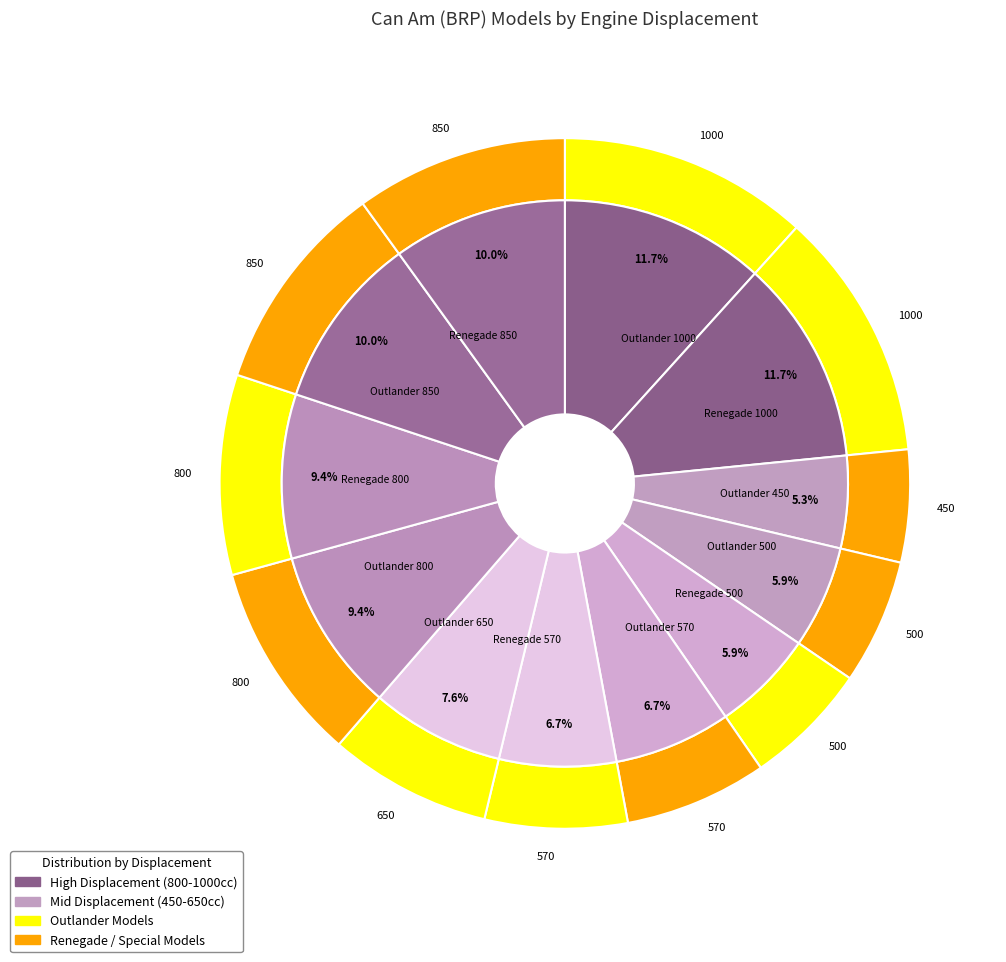

To the nearest percent, what portion does Outlander 800 represent?

9%